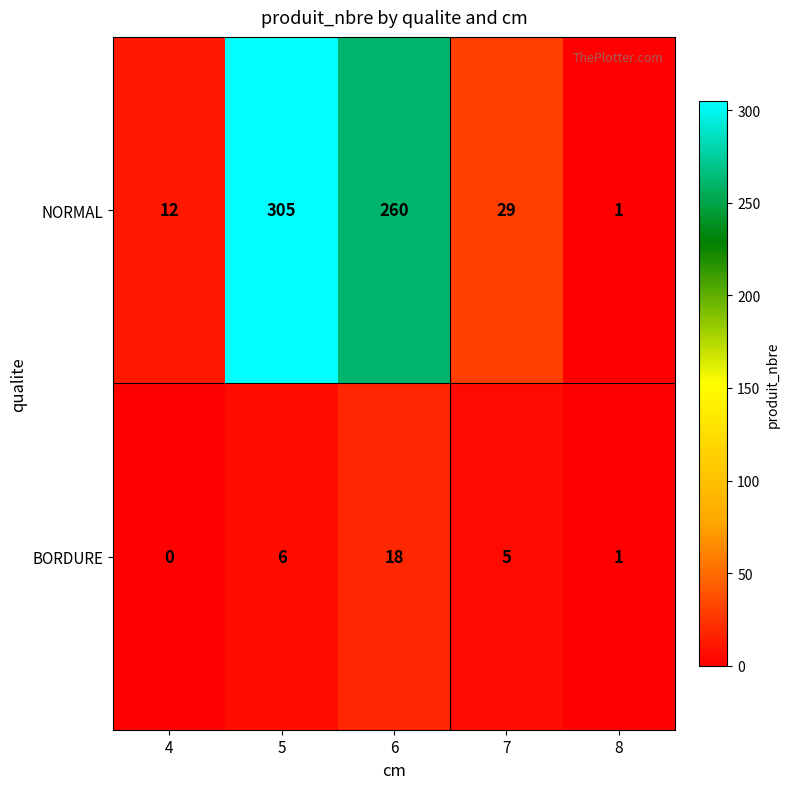

What is the approximate value of NORMAL at 7, to the nearest 5?

30